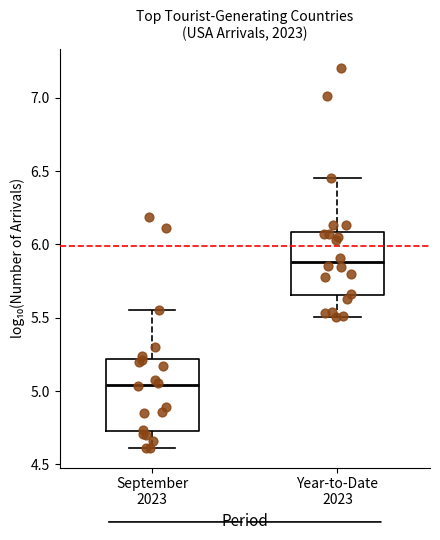

Which box has the lowest median line?

September 2023